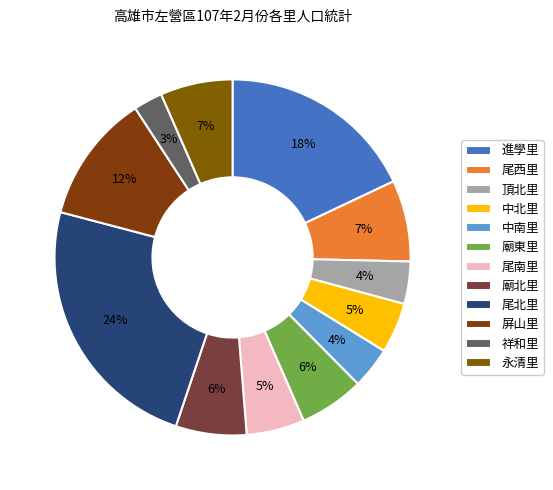

What is the total percentage of 進學里 and 中北里?

22.6%